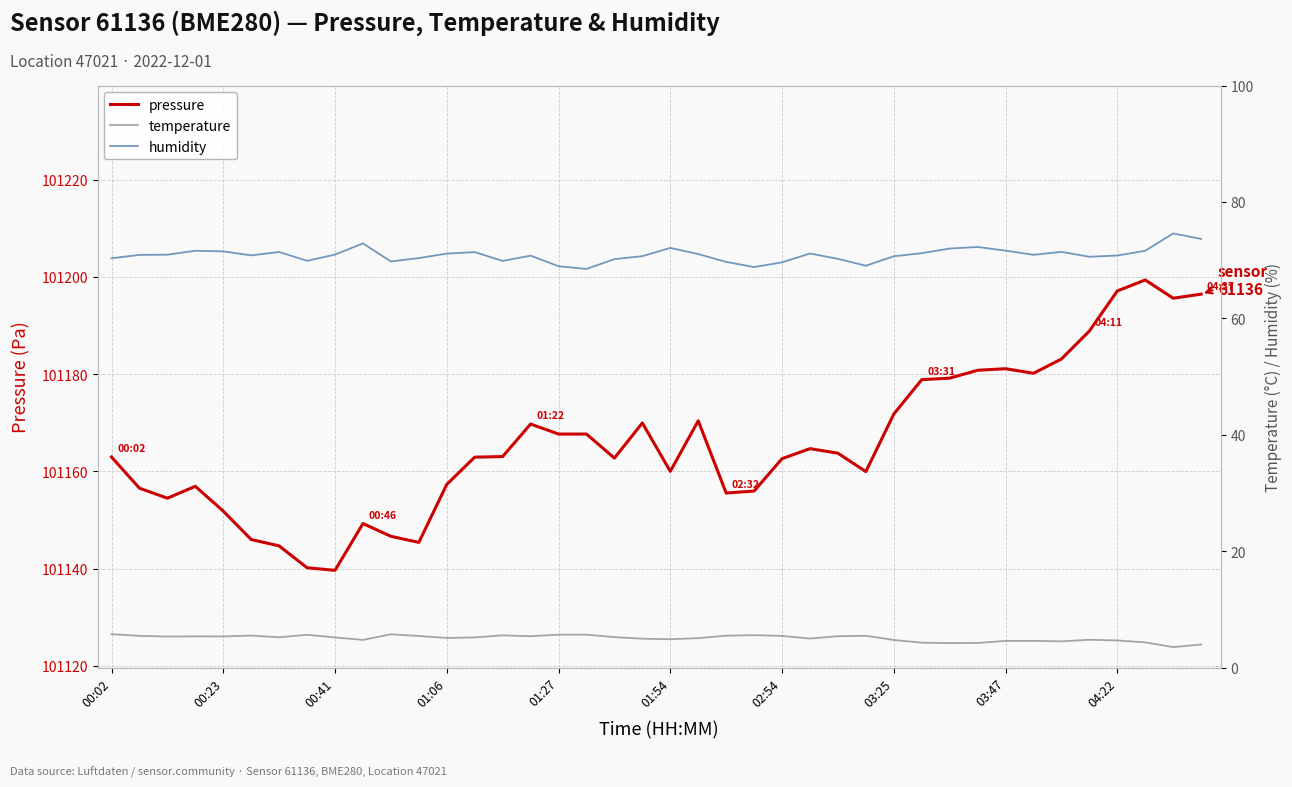

In humidity, how many points are higher than both neighbors (excluding endpoints)?

10